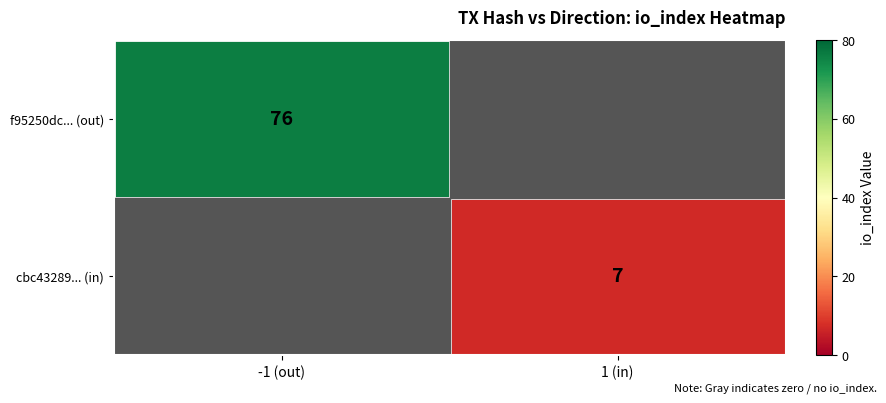

Between 1 (in) and -1 (out), which is larger?

-1 (out)